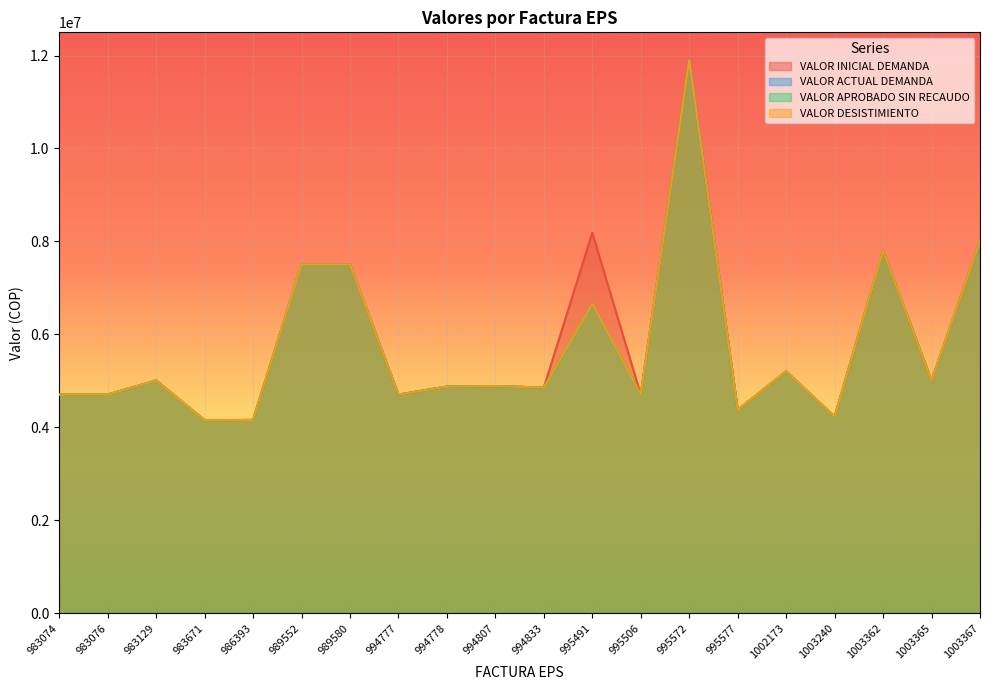

What is the maximum value shown in the chart?

11904350